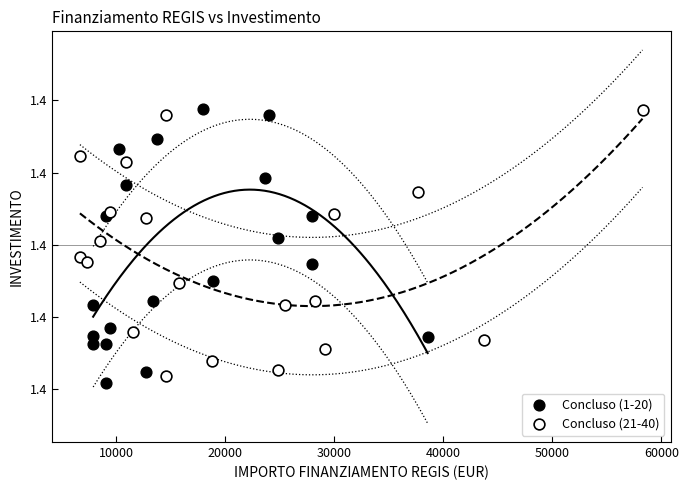

Which series has the largest Y range (max minus min)?

Concluso (1-20)